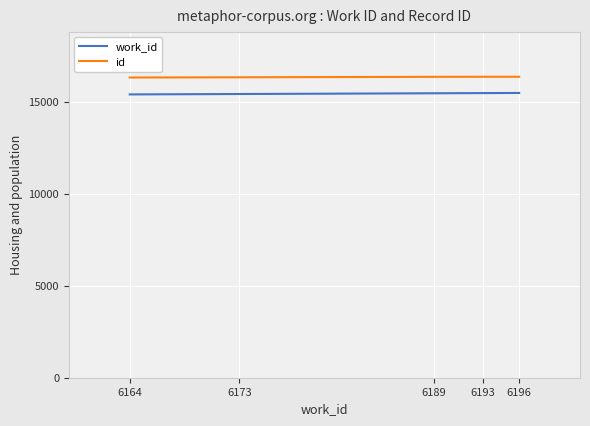

What is the spread (max minus min) of values at 6196?

881.0